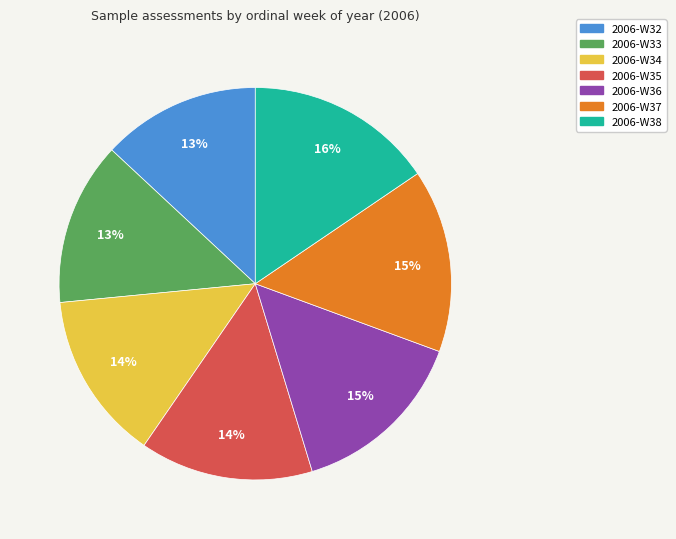

How many segments does this pie chart have?

7